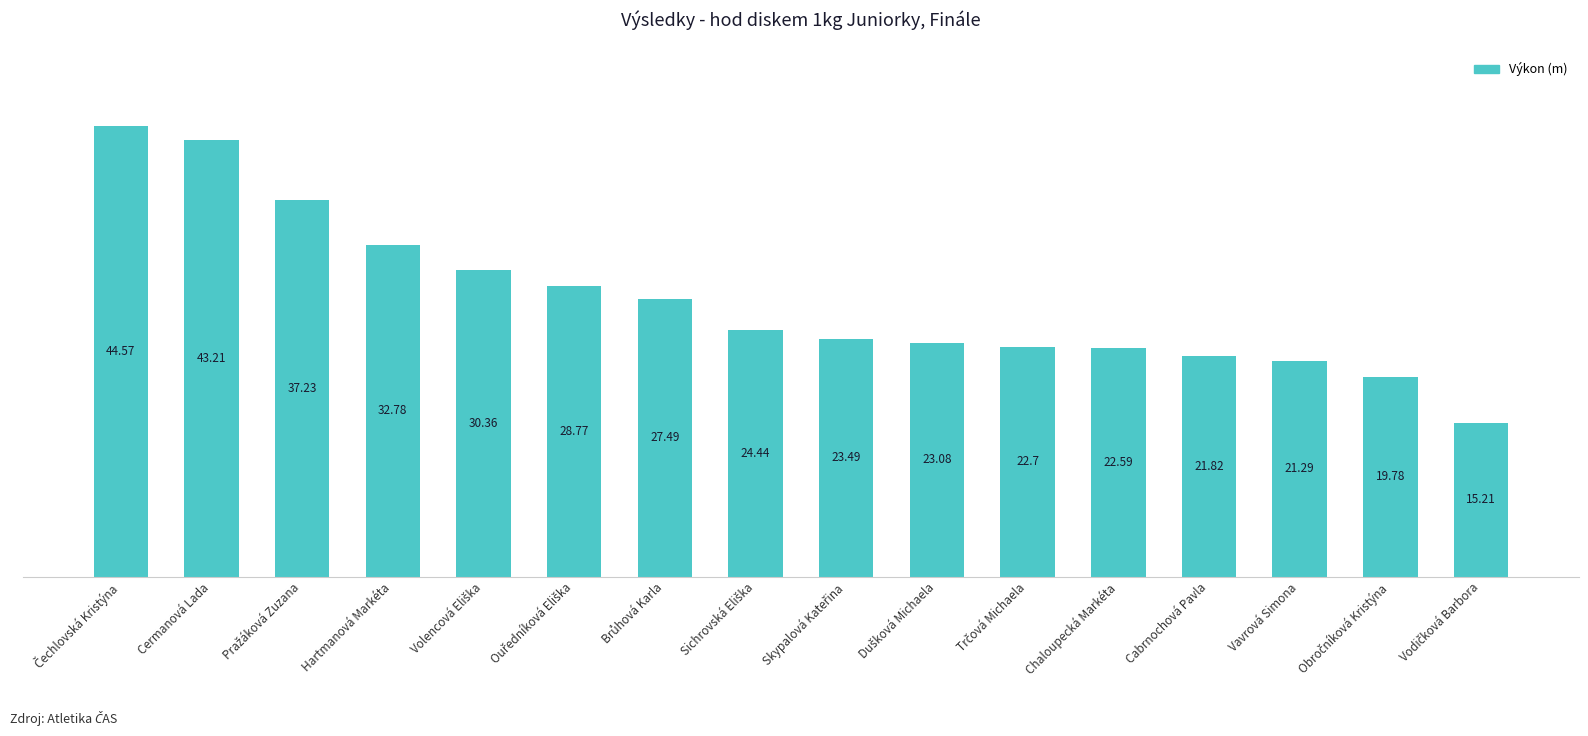

What is the label of the 12th bar from the left?

Chaloupecká Markéta